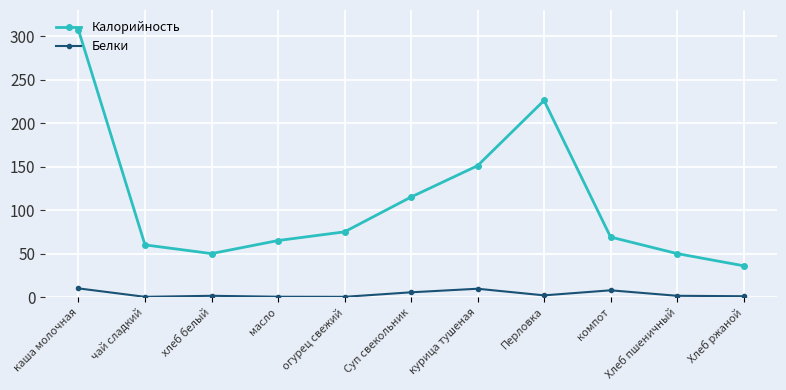

What is the average value of the Белки series?

3.6